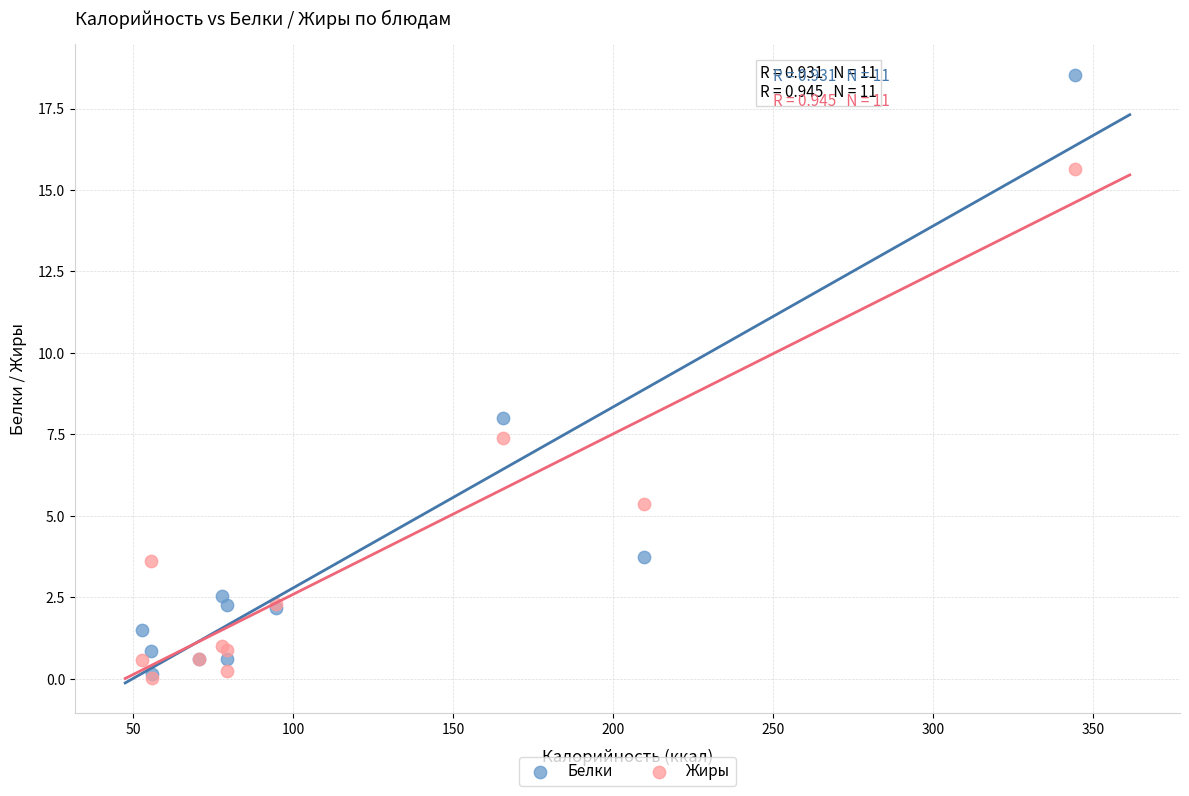

Across all series, what Y value is closest to 9?

8.0